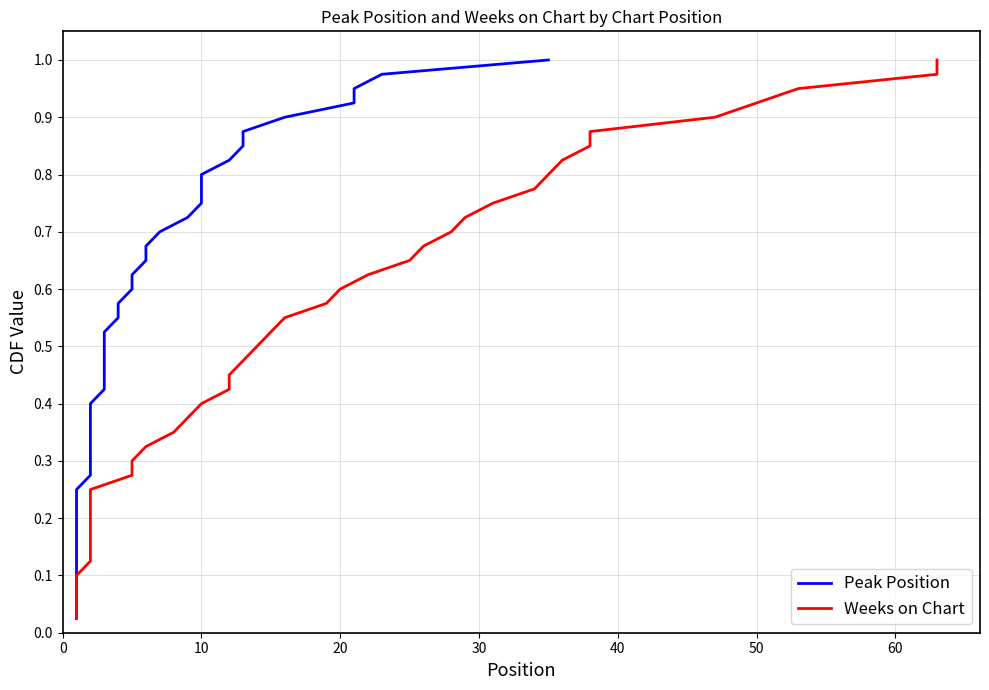

Which series has the largest total across all categories?

Peak Position